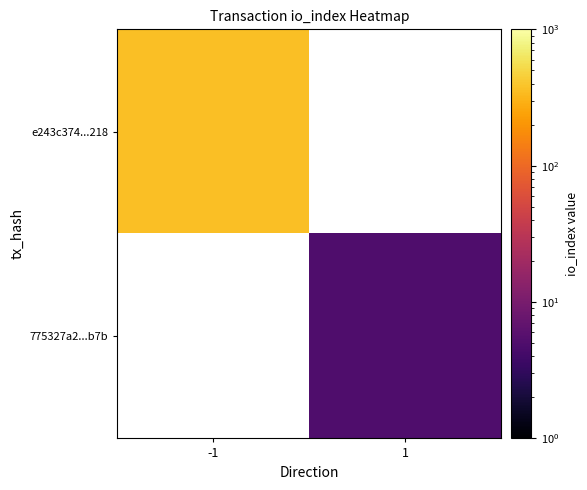

How many positive values does the 775327a2...b7b series have?

1